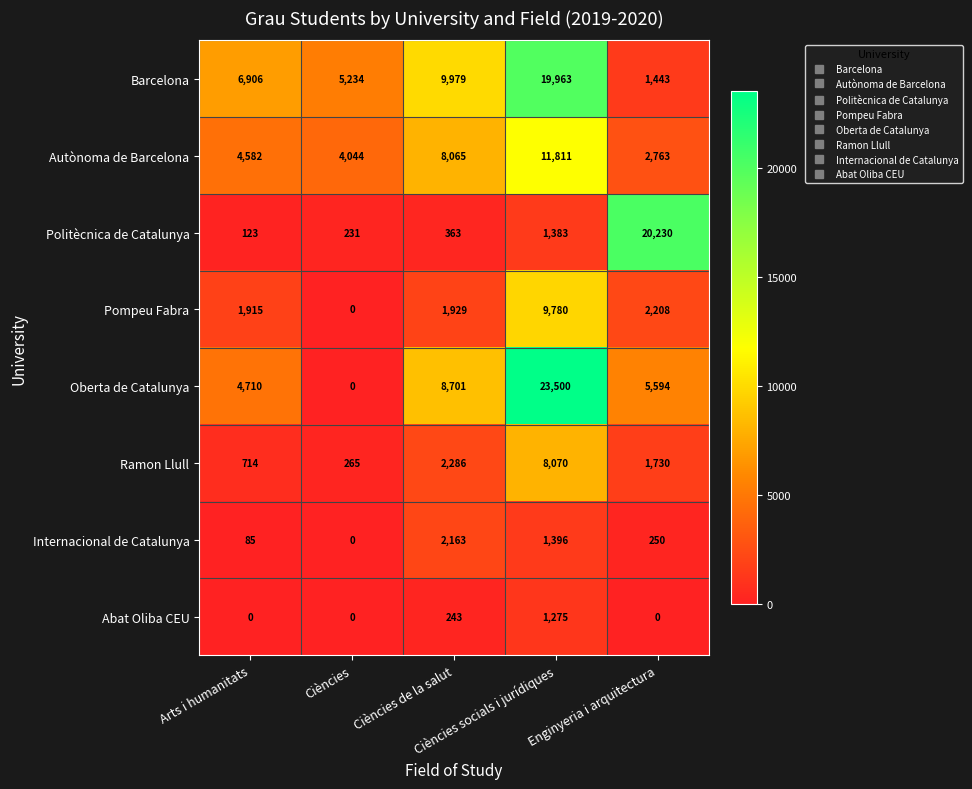

What is the greatest value displayed?

23500